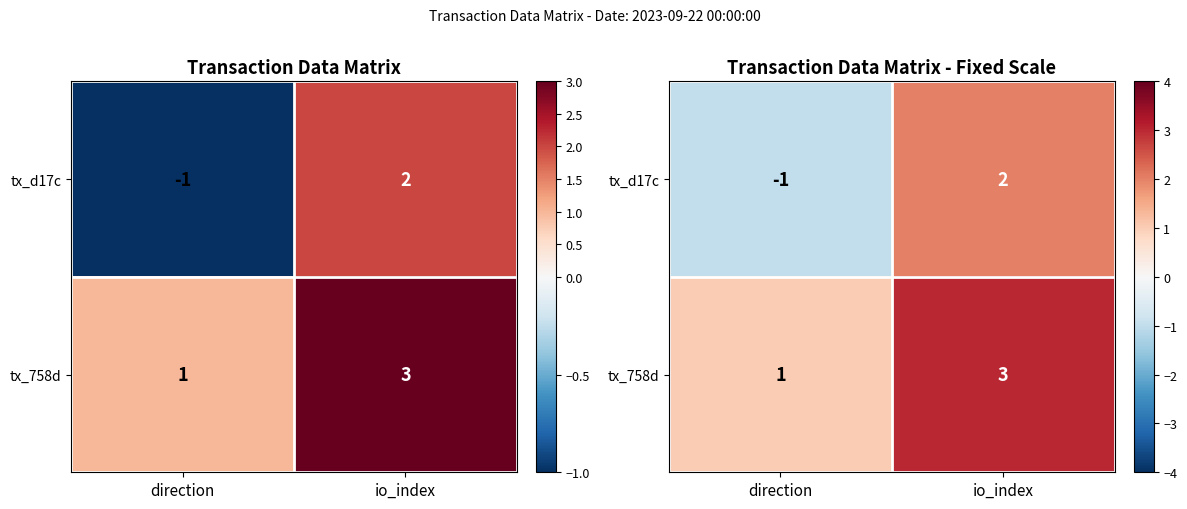

Is the value of tx_d17c at io_index greater than the value of tx_758d at io_index?

No